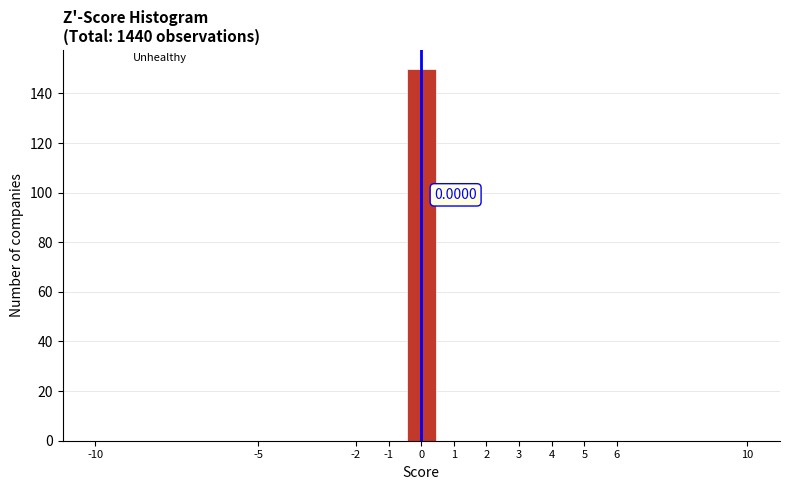

Which range on the x-axis has the tallest bar?

-0.5 to 0.5